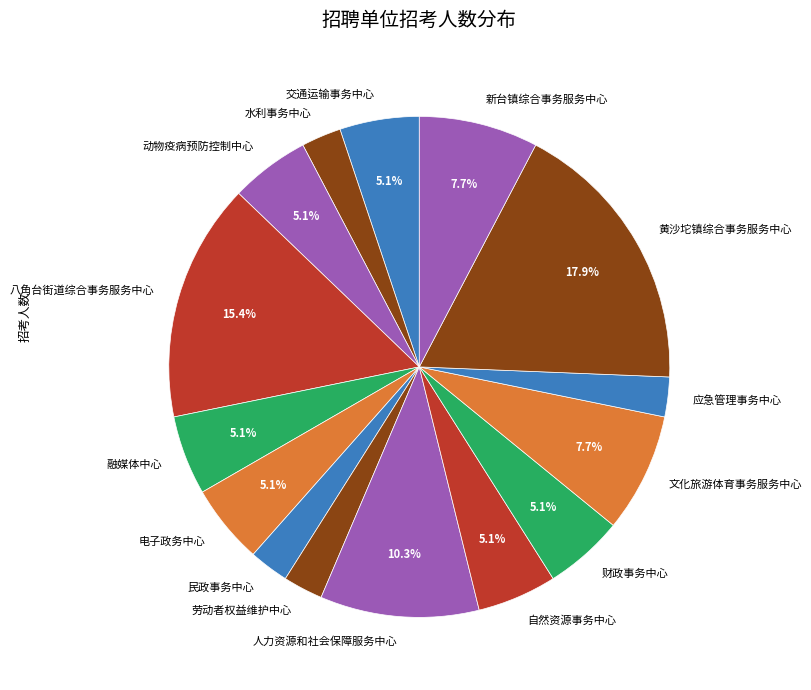

Which slice is the largest?

黄沙坨镇综合事务服务中心